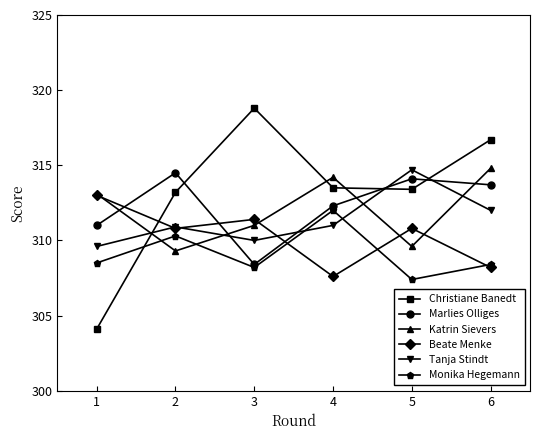

Which category has the highest value in the Tanja Stindt series?

5